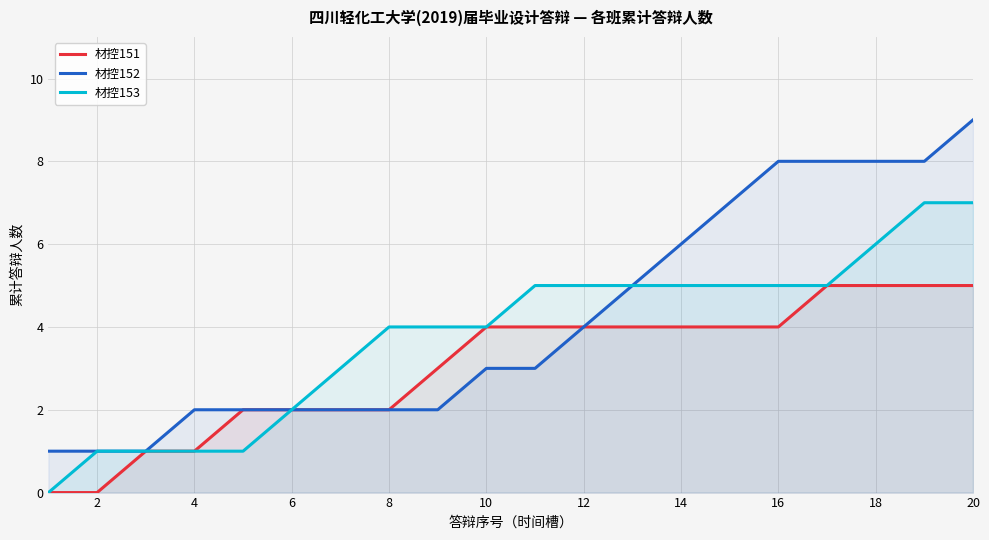

How many lines are shown in the chart?

3